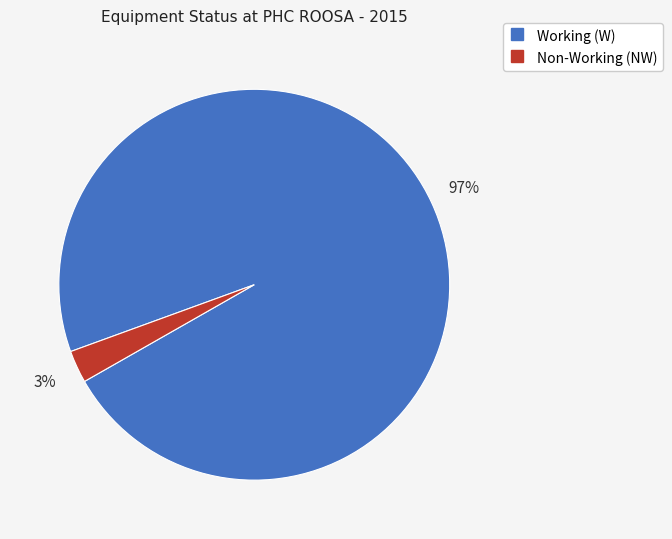

To the nearest percent, what is the average slice percentage?

50%